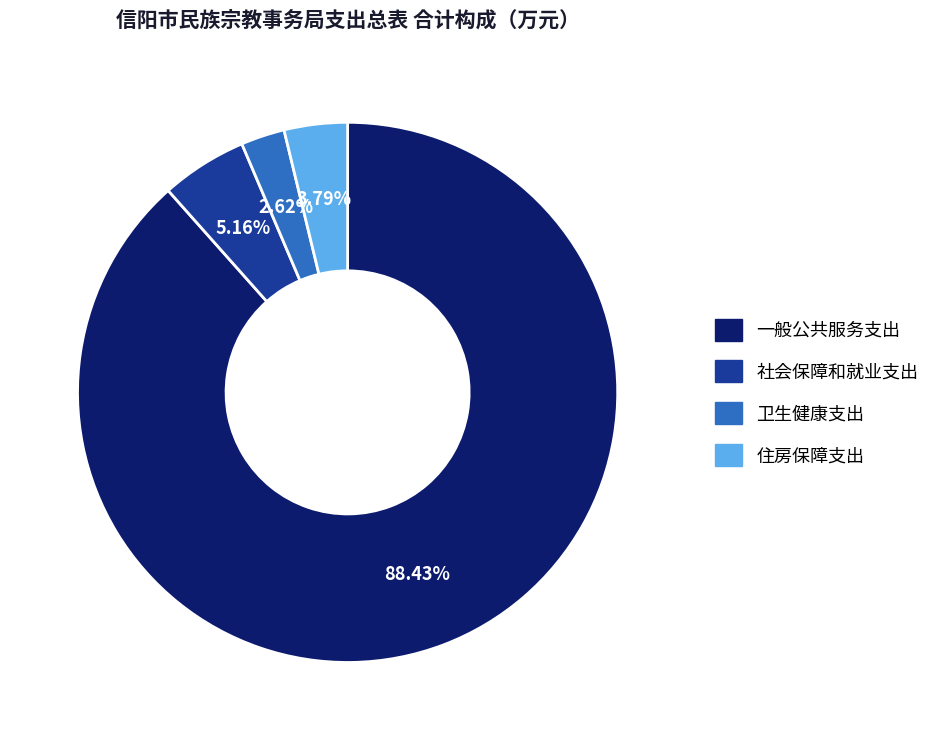

To the nearest percent, what is the difference between the 社会保障和就业支出 and 住房保障支出 slice percentages?

1%